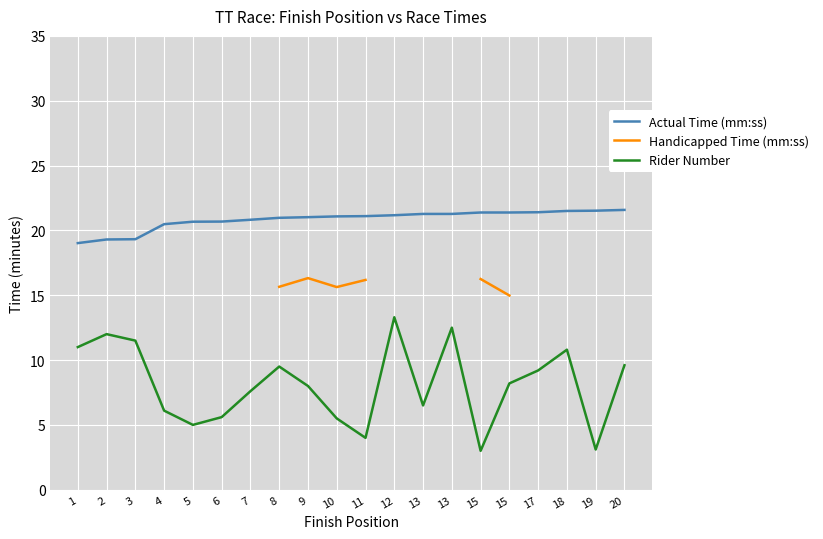

Which series has the largest range (max minus min)?

Rider Number